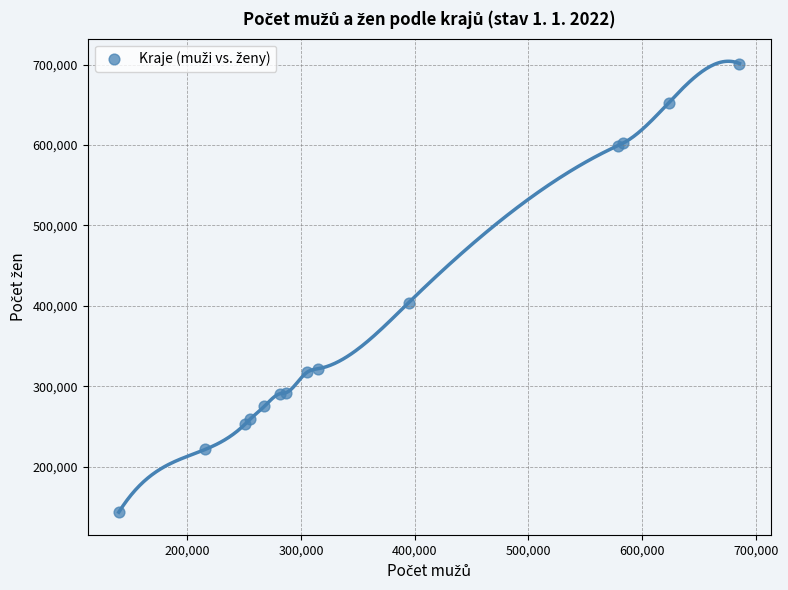

What Y value in the scatter plot is closest to 422358?

404117